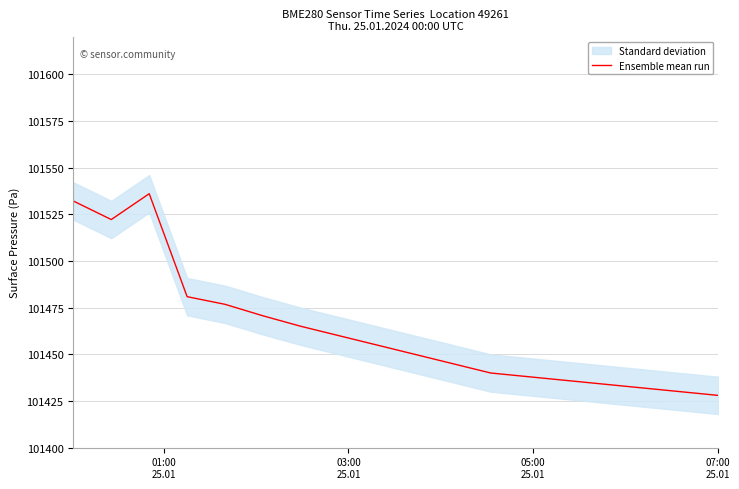

What is the maximum value for Ensemble mean run?

101536.0